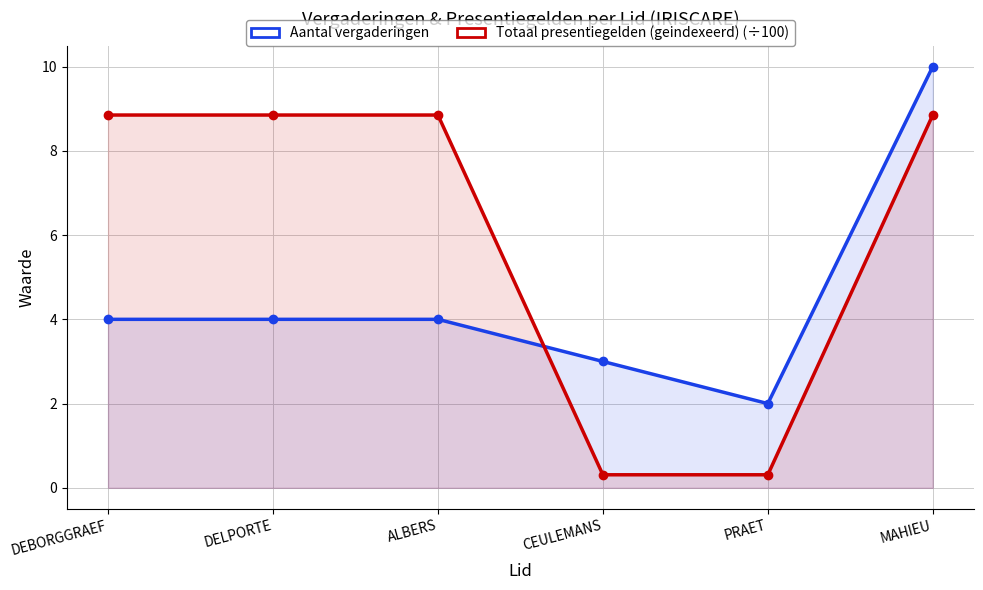

At how many categories does at least one series exceed 4?

4